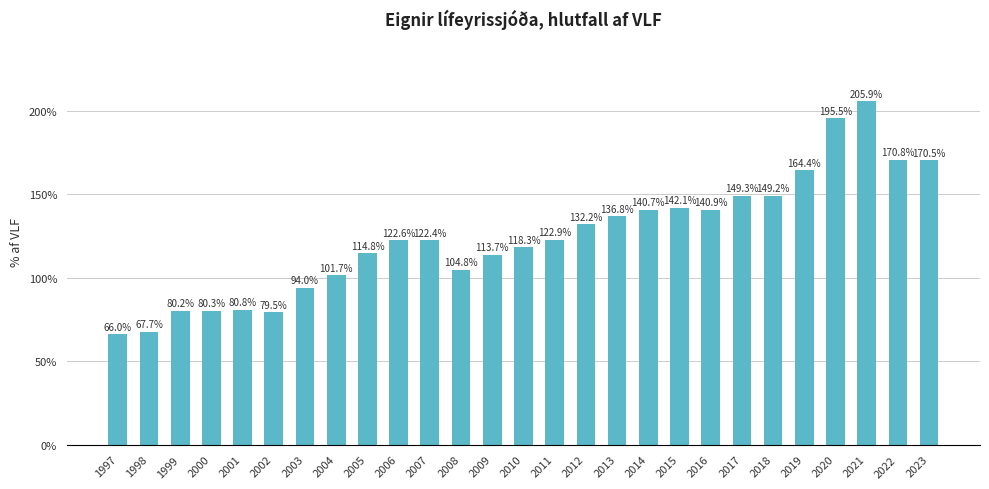

The value at 2020 is 278.2. True or false?

False